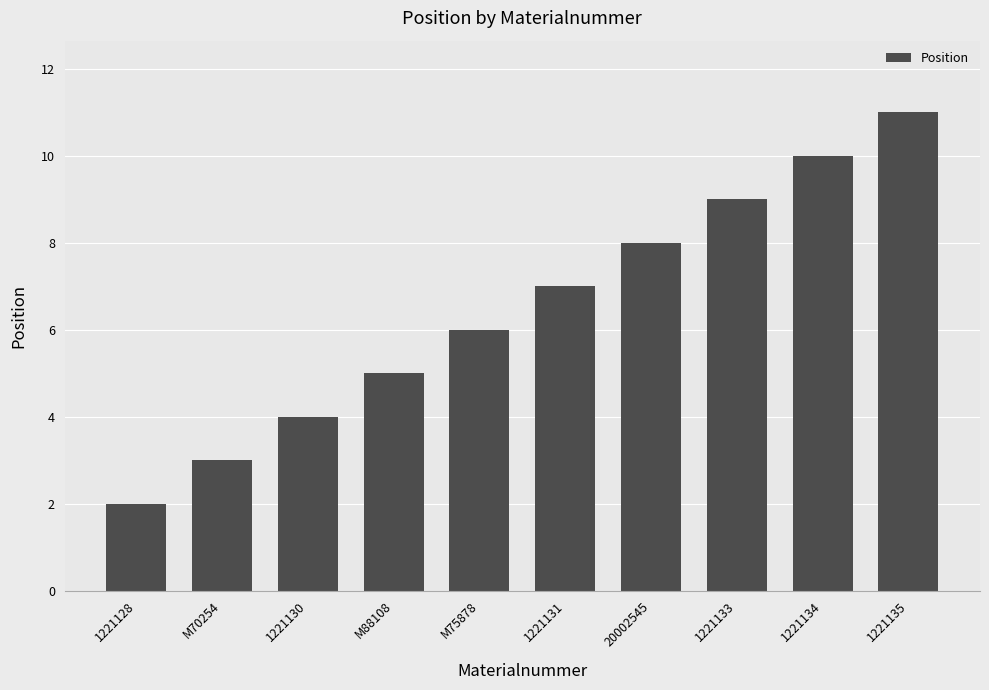

List the labels in order of value, largest first.

1221135, 1221134, 1221133, 20002545, 1221131, M75878, M88108, 1221130, M70254, 1221128